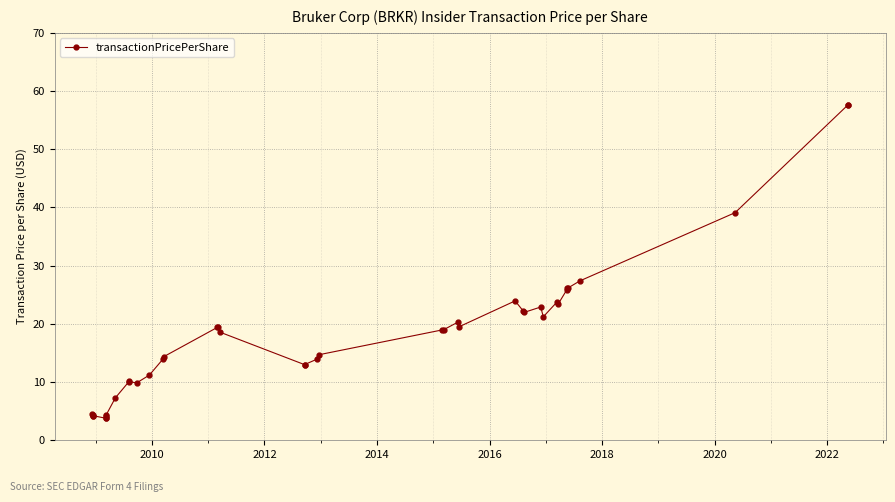

Reading right to left, extract all data points from this chart.

57.6	57.6	39.1	27.4	26.1	26.2	25.9	23.3	23.7	21.2	22.9	22.0	22.2	23.9	19.5	20.3	19.0	19.0	14.7	14.0	13.0	13.0	18.6	19.5	19.4	14.4	14.0	11.2	9.8	10.1	10.0	7.3	4.4	4.2	3.9	3.8	4.2	4.3	4.2	4.5